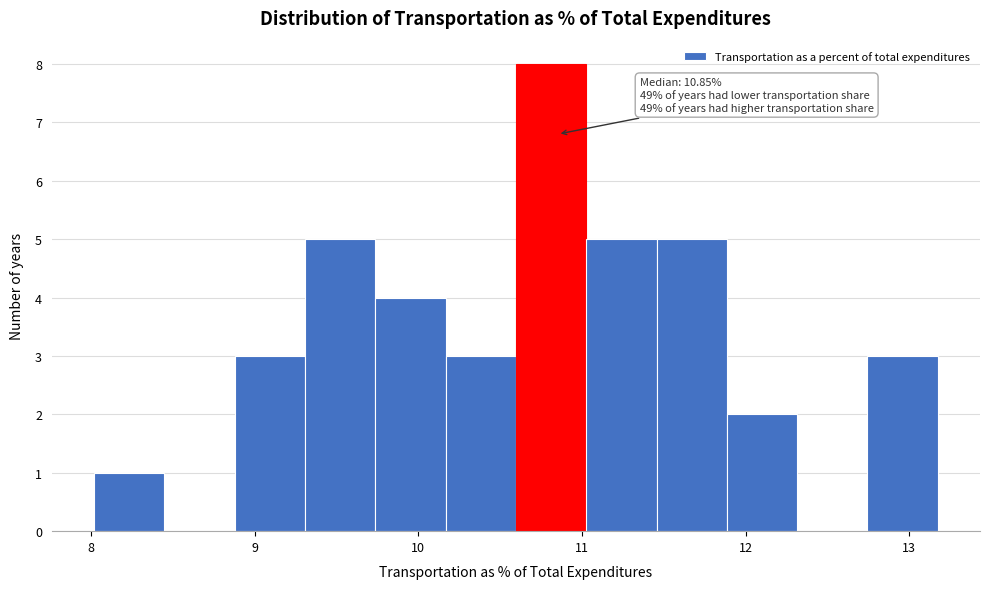

Which range on the x-axis has the tallest bar?

10.6 to 11.0